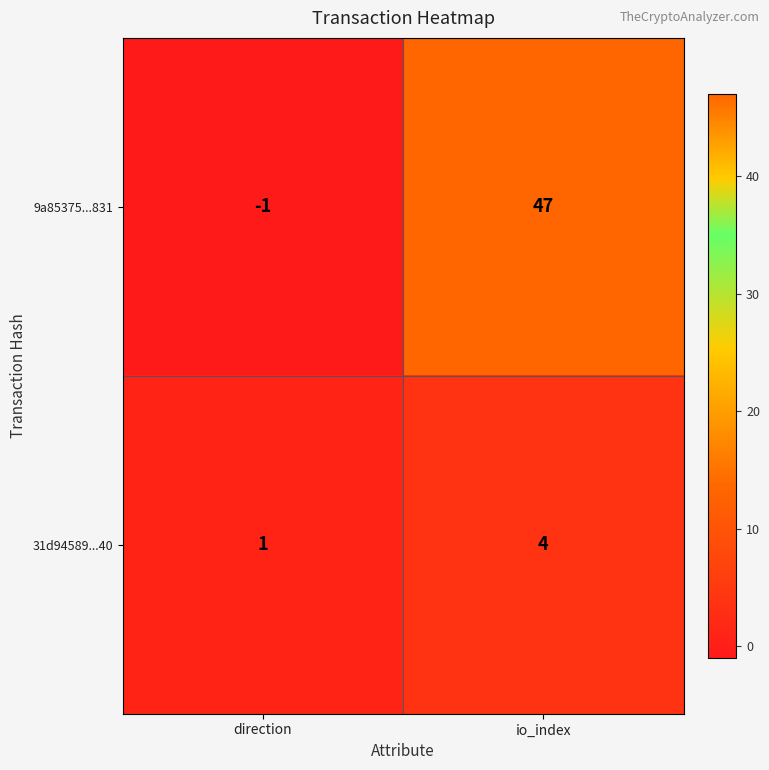

Which series has the largest total across all categories?

9a85375...831